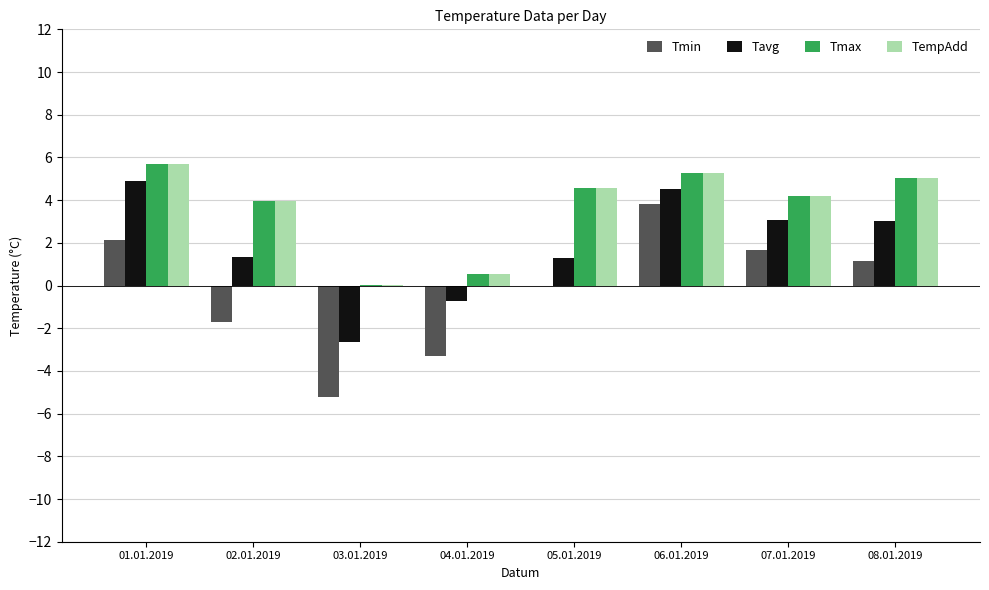

At which label does TempAdd first exceed 4?

01.01.2019